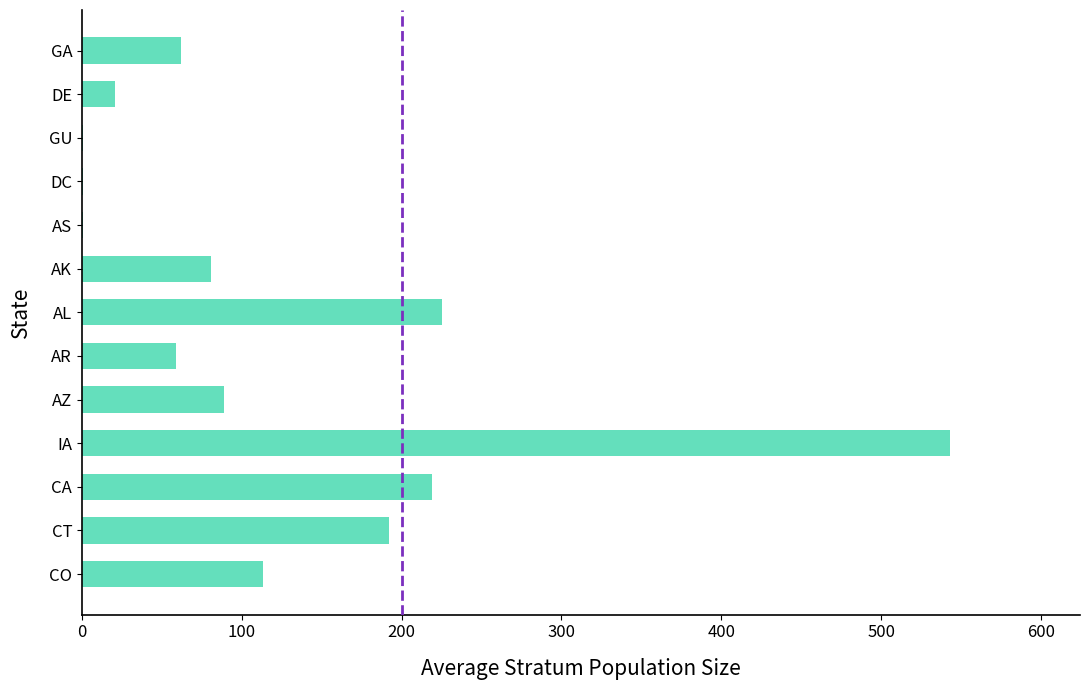

Reading bottom to top, transcribe all the data shown in this chart.

CO=113	CT=192	CA=219	IA=543	AZ=89	AR=59	AL=225	AK=81	AS=1	DC=1	GU=1	DE=21	GA=62